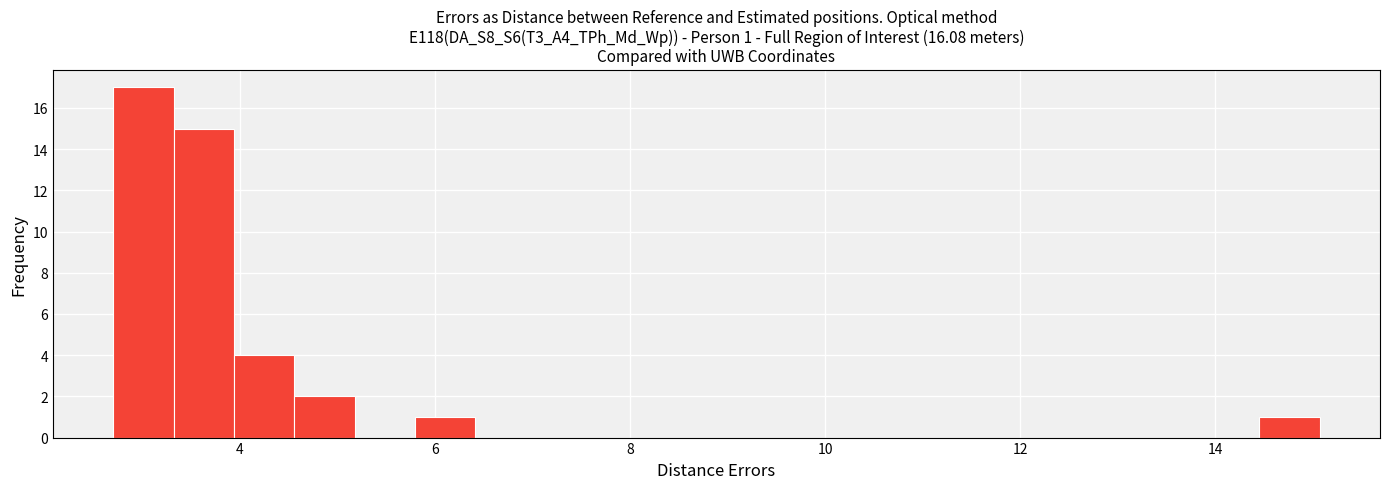

Around what value on the x-axis is the tallest bar? Give the approximate position of its centre, as read against the axis.

3.0